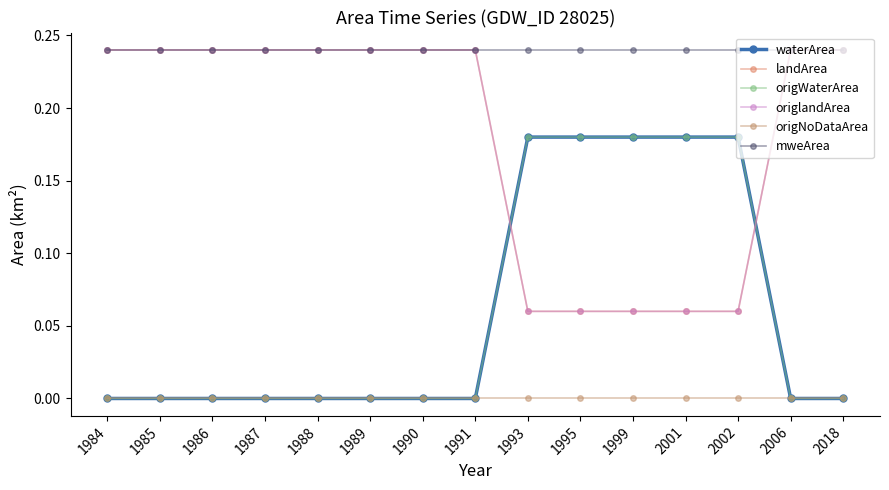

Does the chart have visible grid lines?

No